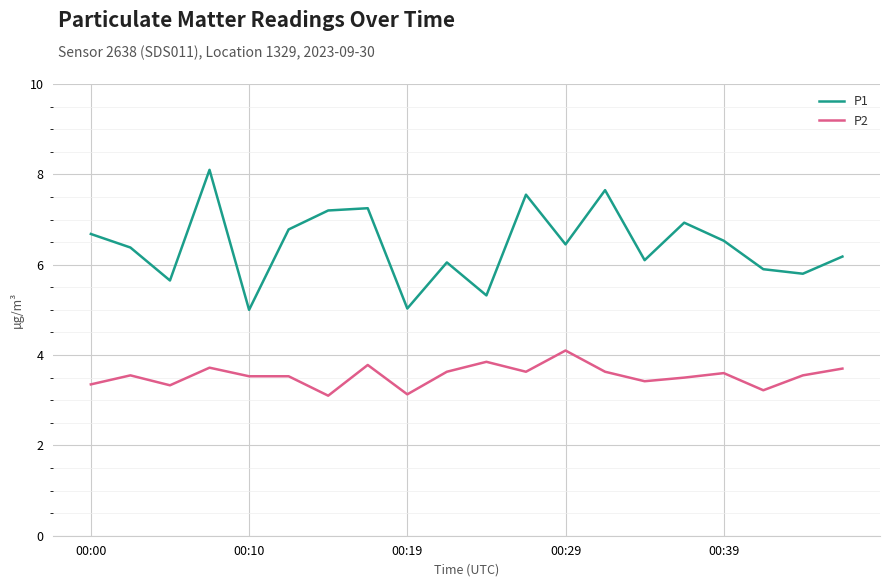

What is the highest value of the P1 series?

8.1